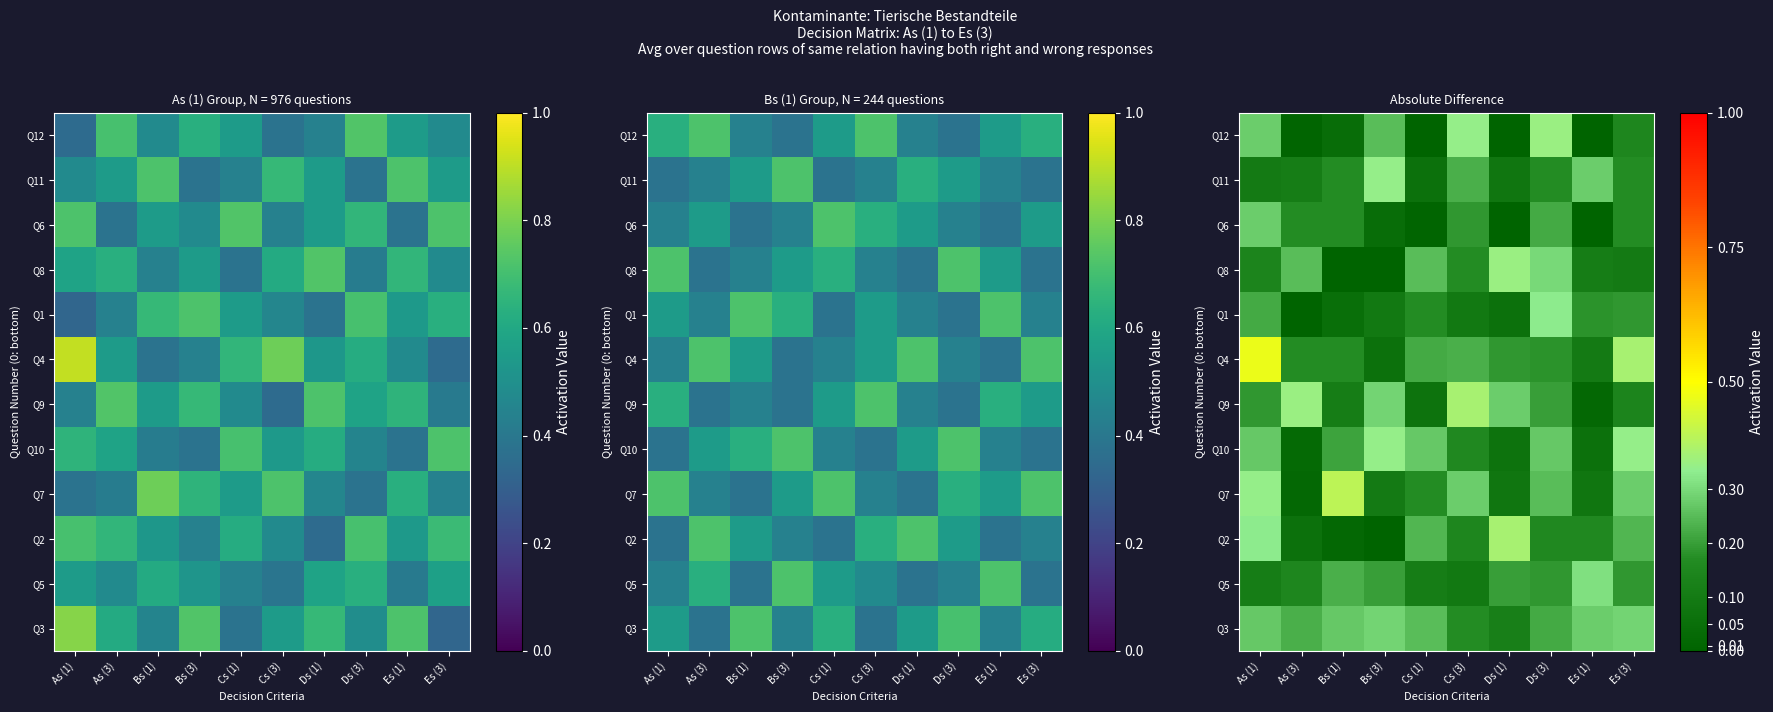

At which category is the sum across all series the highest?

As (1)